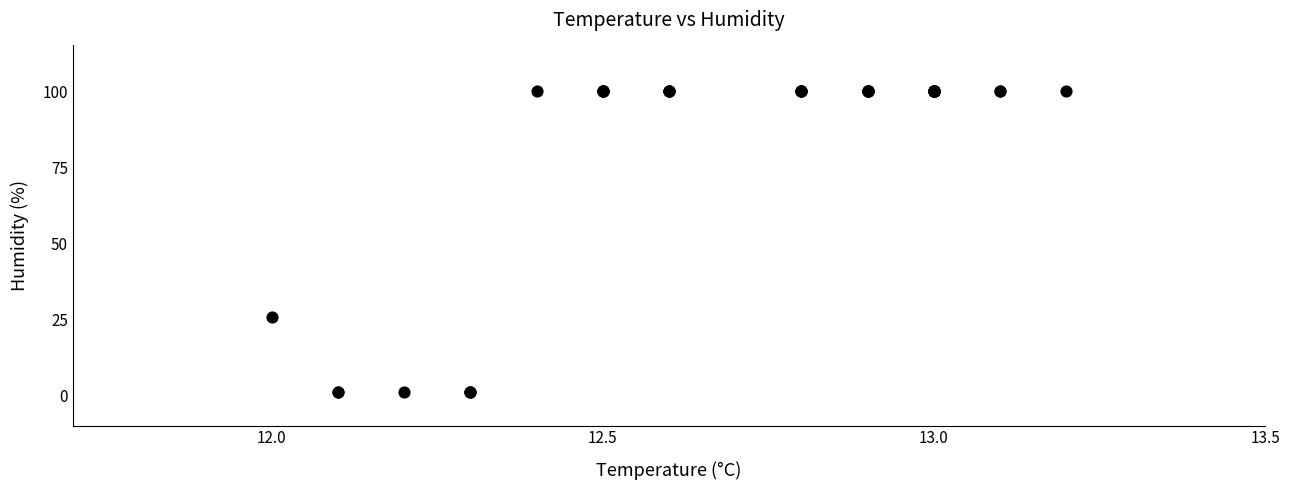

What Y value in the scatter plot is closest to 50?

25.6